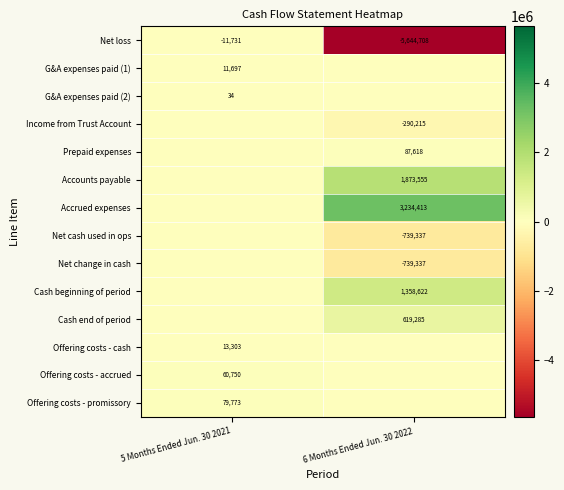

At how many categories does at least one series exceed 2932114?

1